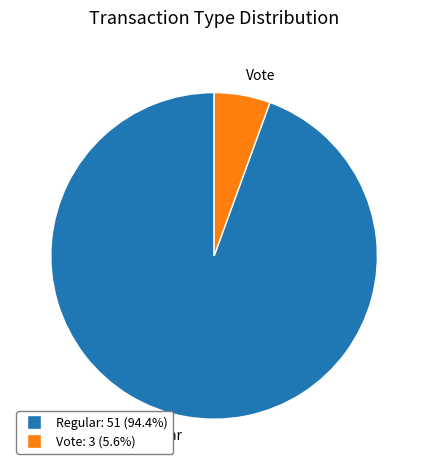

Between Vote and Regular, which is larger?

Regular